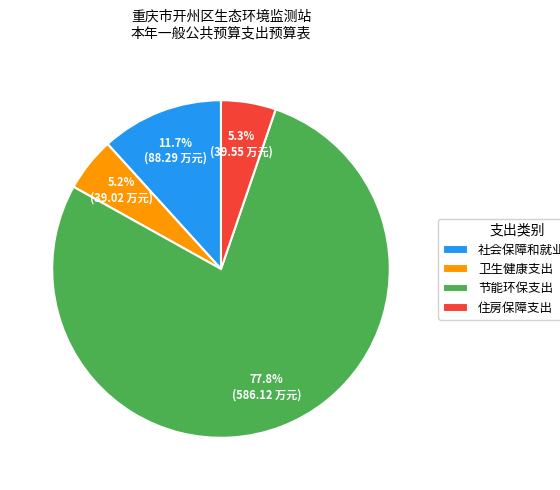

Which slice is the largest?

节能环保支出